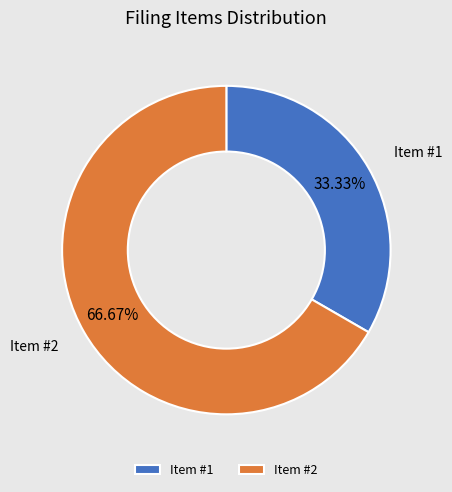

Which has a higher value, Item #1 or Item #2?

Item #2